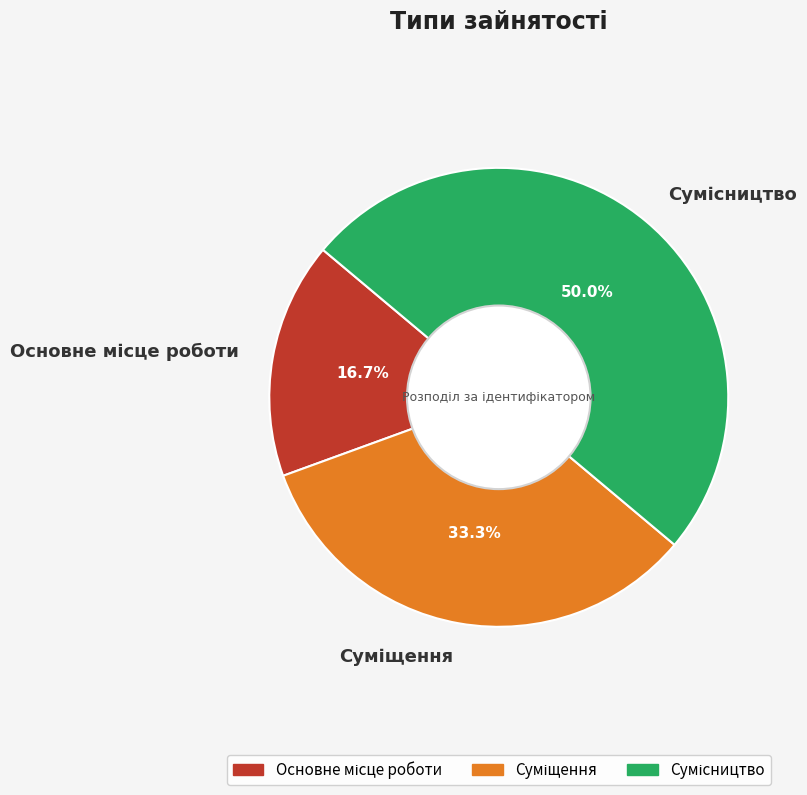

How many segments does this pie chart have?

3